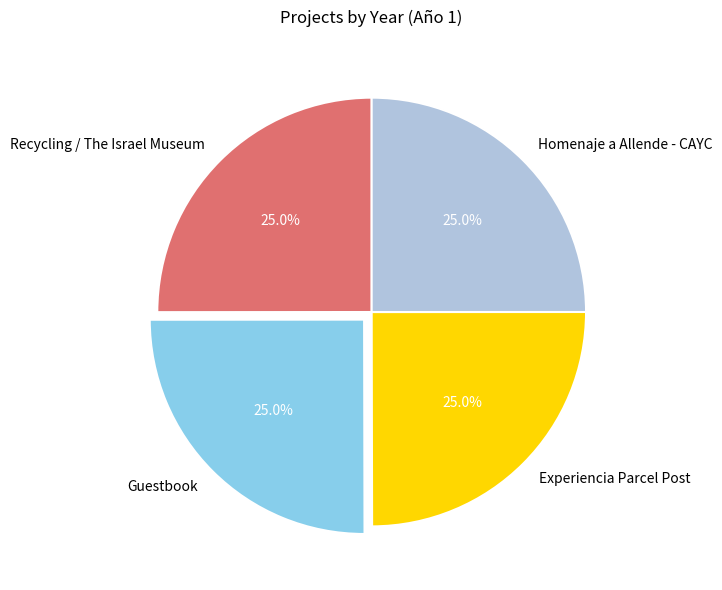

To the nearest percent, what percentage of the pie is Homenaje a Allende - CAYC?

25%